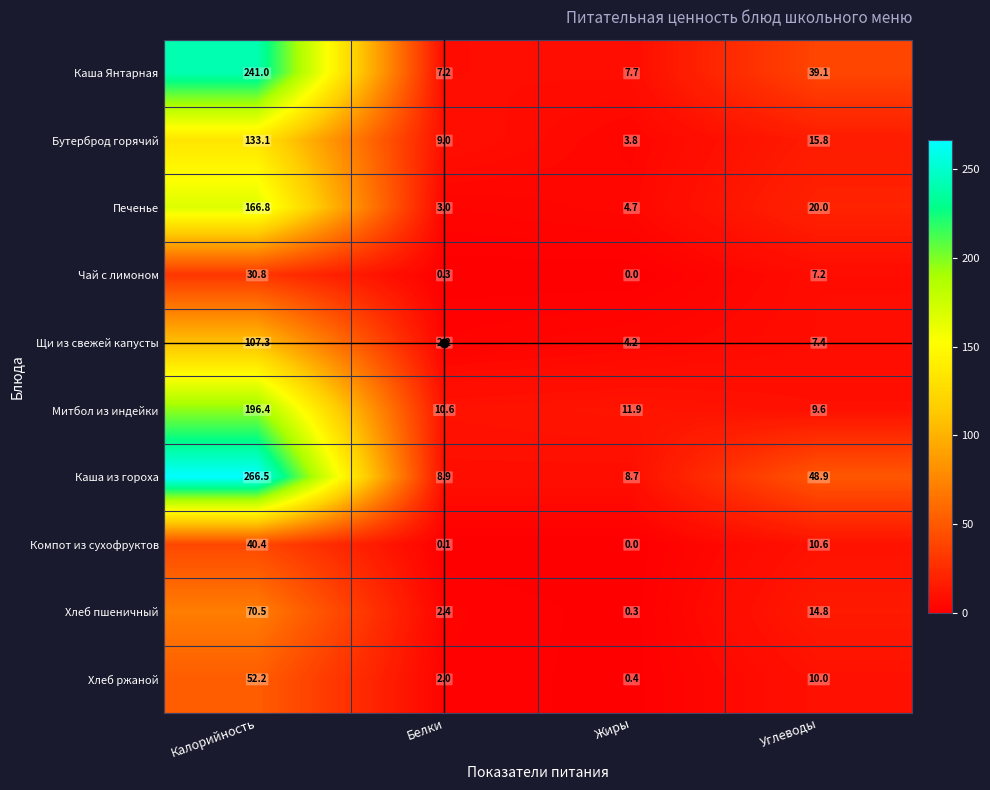

What is the spread (max minus min) of values at Жиры?

11.9